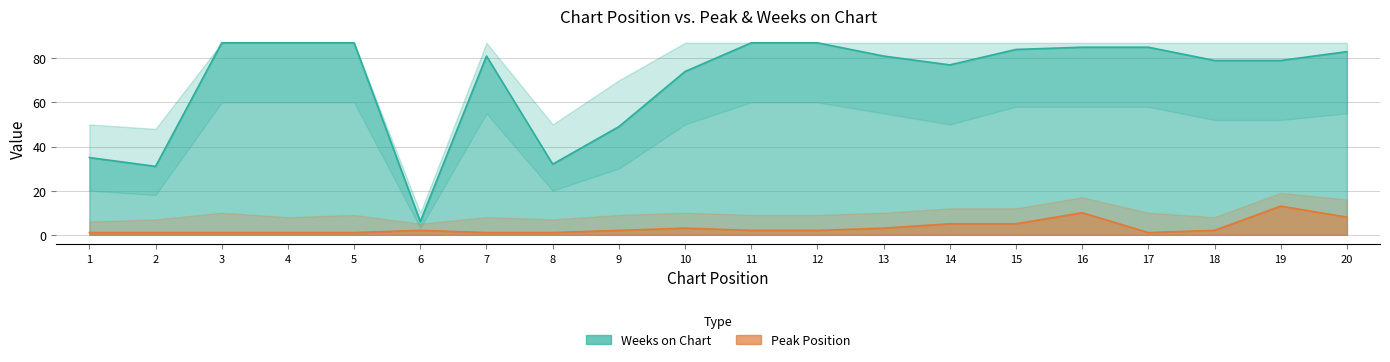

Which series has the largest total across all categories?

Weeks on Chart